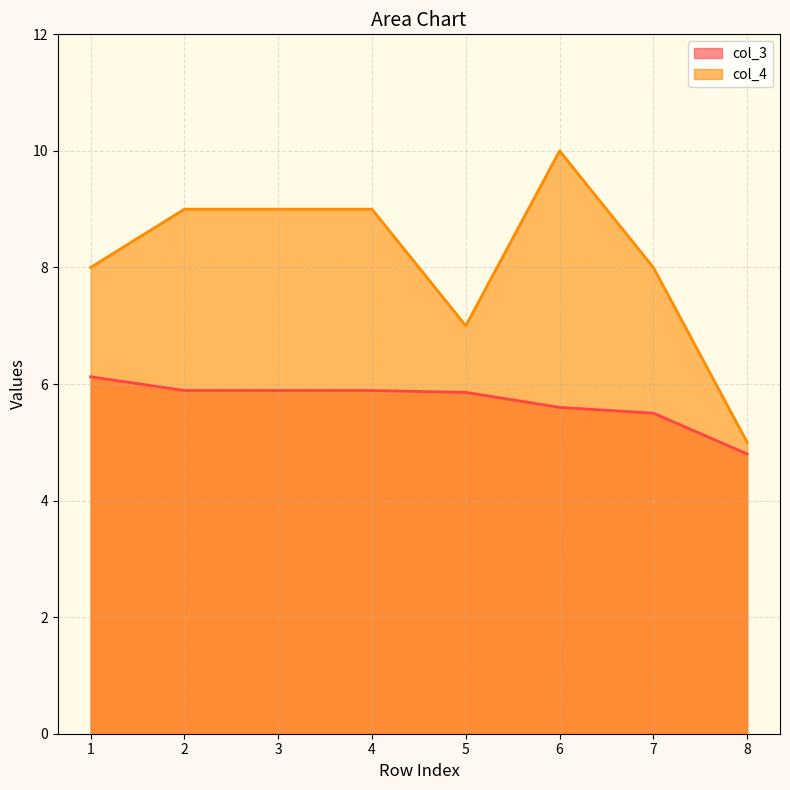

How many data points in col_4 are above 9?

1